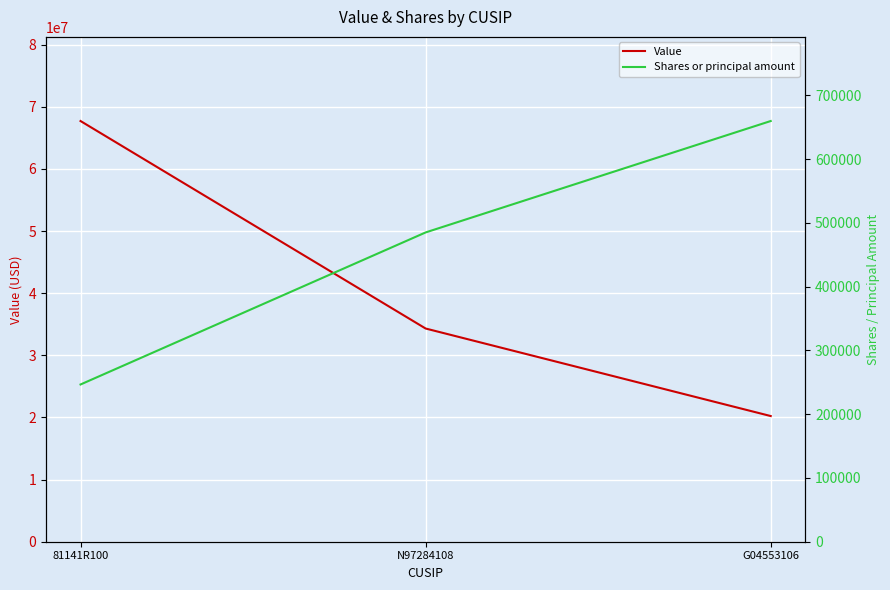

What is the value of the Shares or principal amount point at the 3rd from the left?

659695